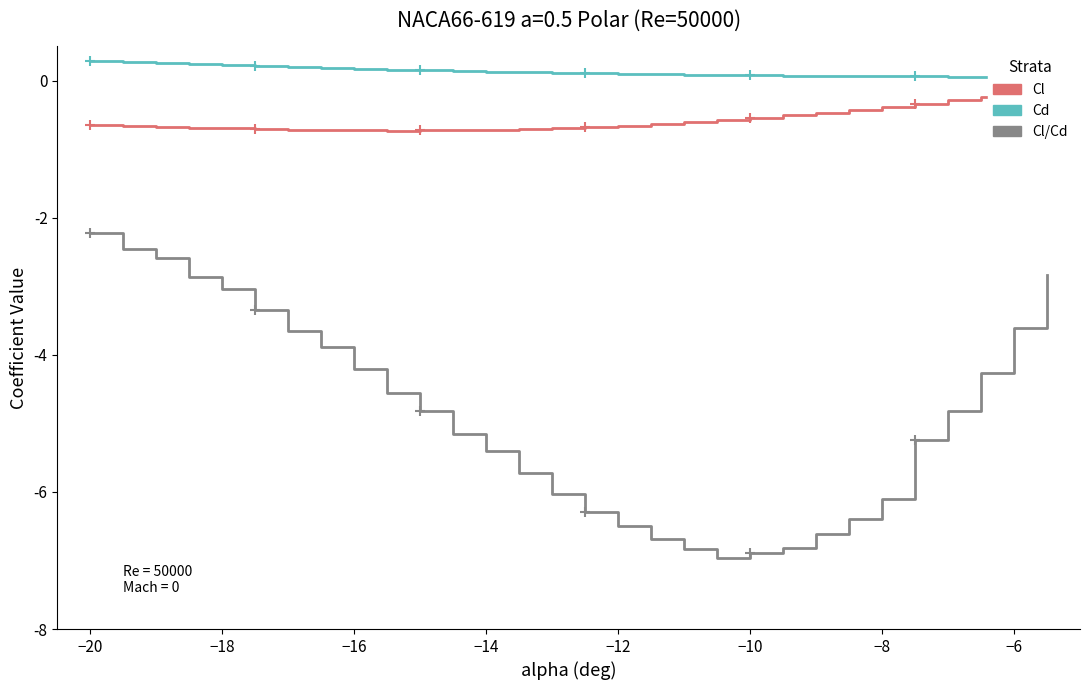

True or false: Cl/Cd and Cl cross at least once.

False